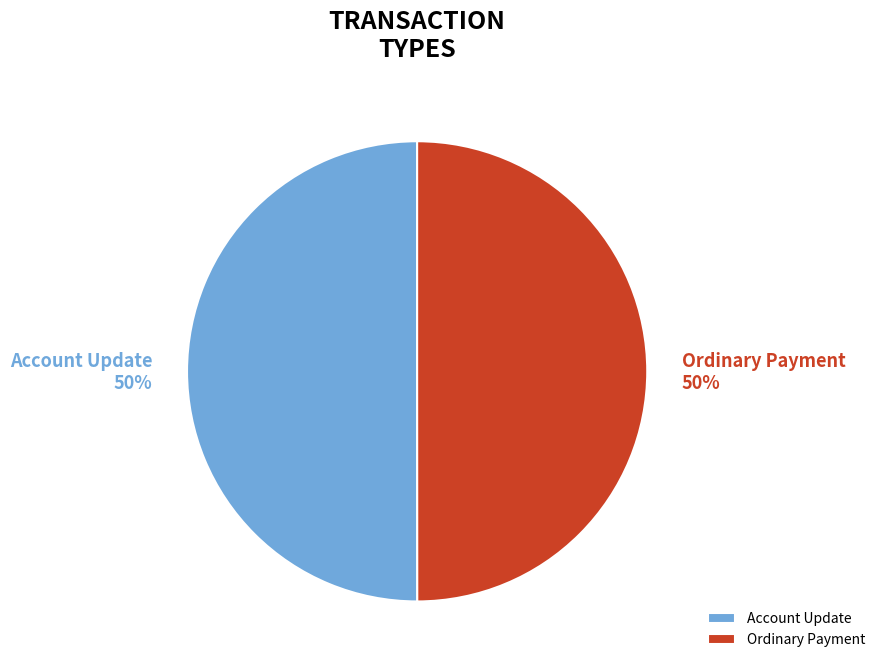

To the nearest percent, what portion does Ordinary Payment represent?

50%